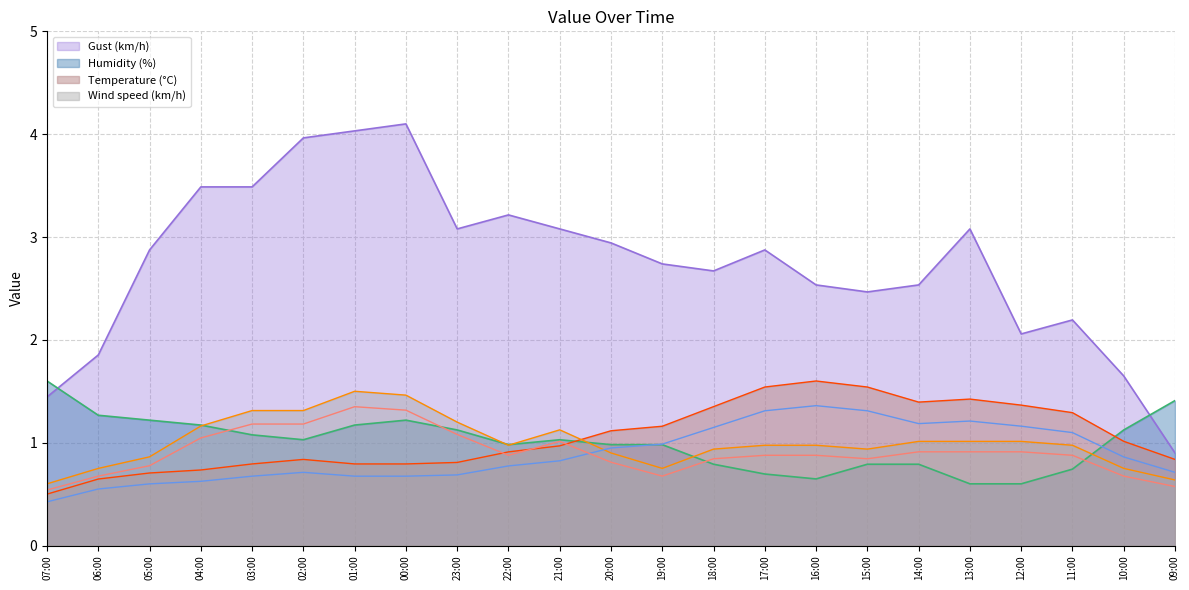

The Temperature (°C) series shows 1.2 at 04:00. True or false?

False